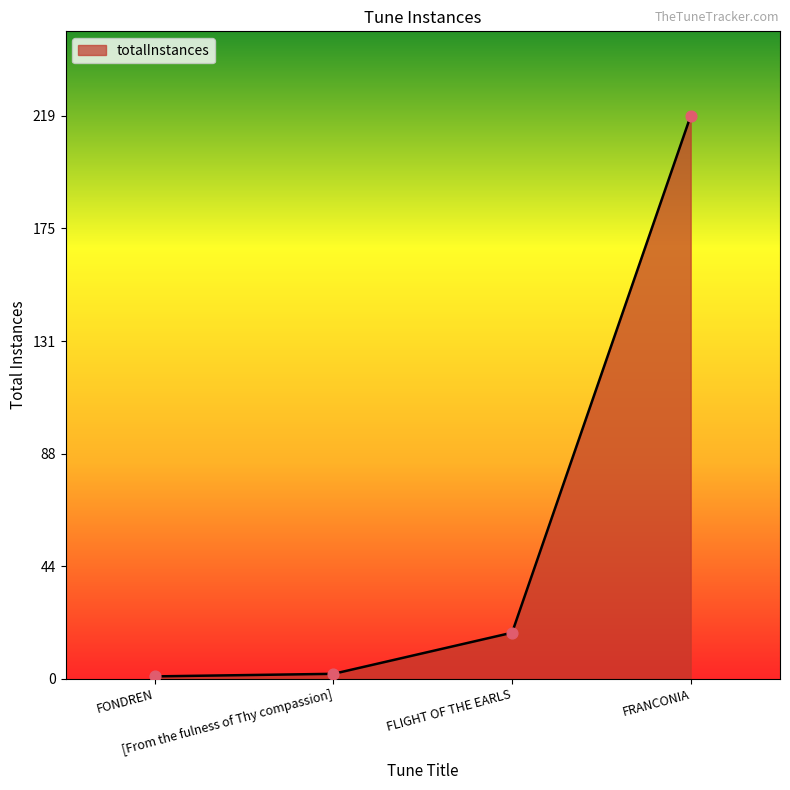

Between FRANCONIA and FONDREN, which is larger?

FRANCONIA